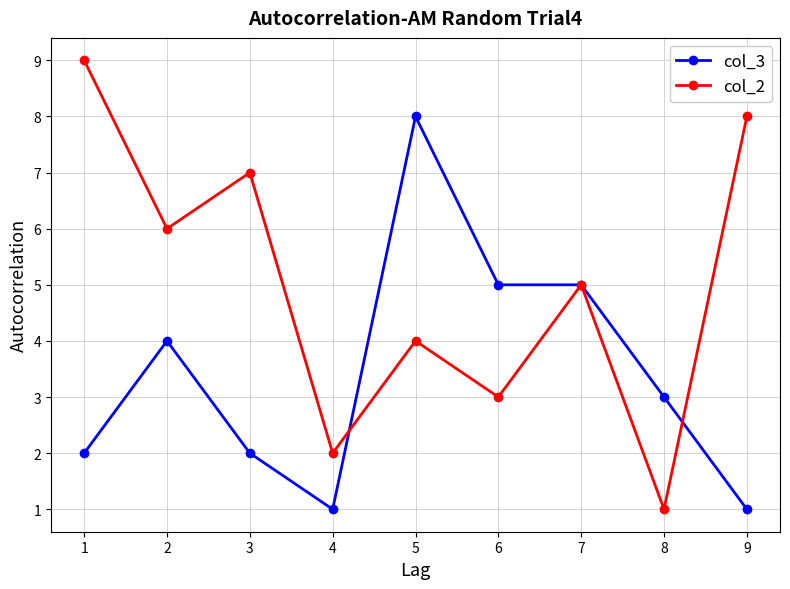

The col_2 series shows 0 at 3. True or false?

False